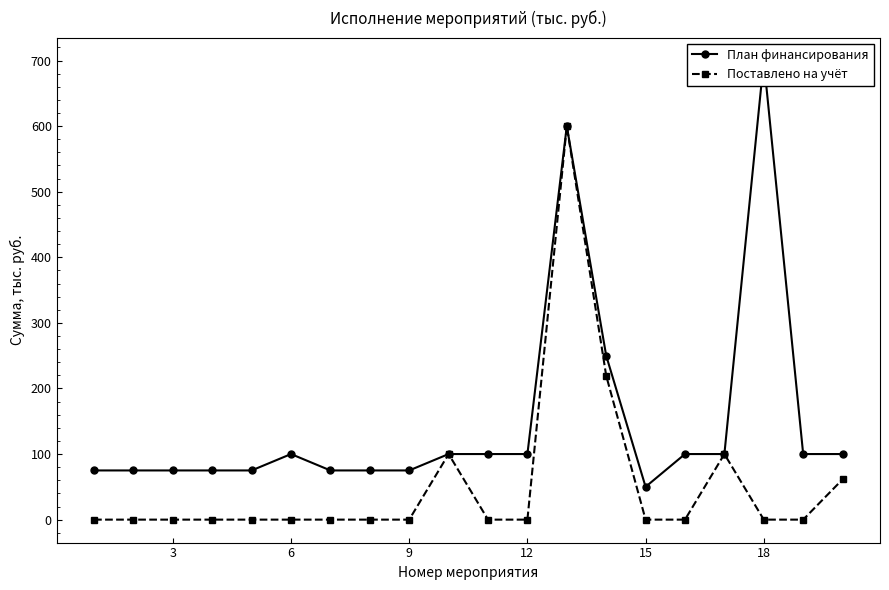

True or false: Поставлено на учёт has more than 2 points higher than both neighbors.

True